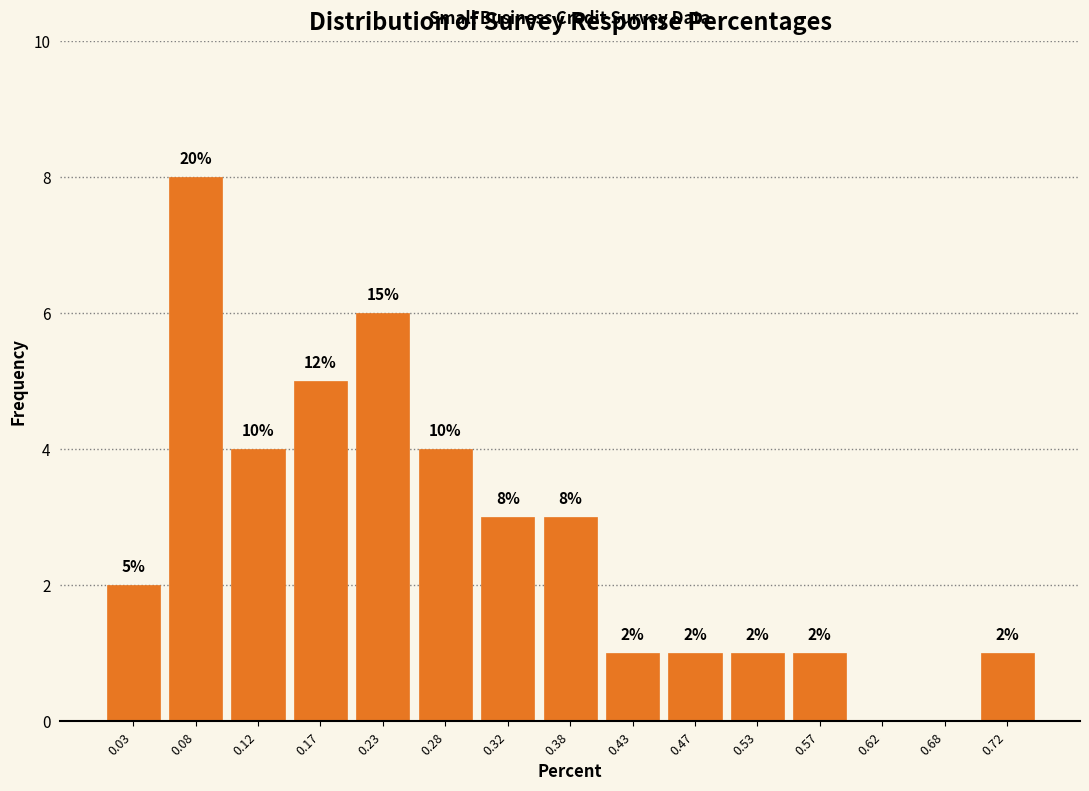

Over which range of the x-axis is the bar tallest?

0.05 to 0.10